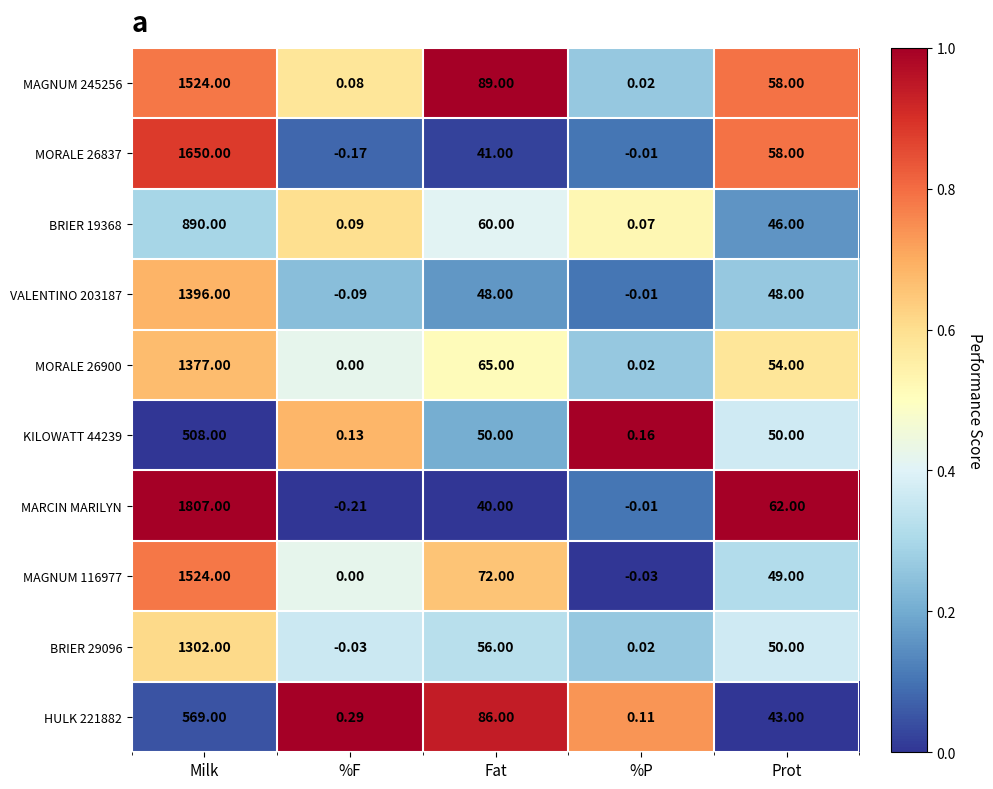

Where does the MAGNUM 245256 series first go above 58?

Milk